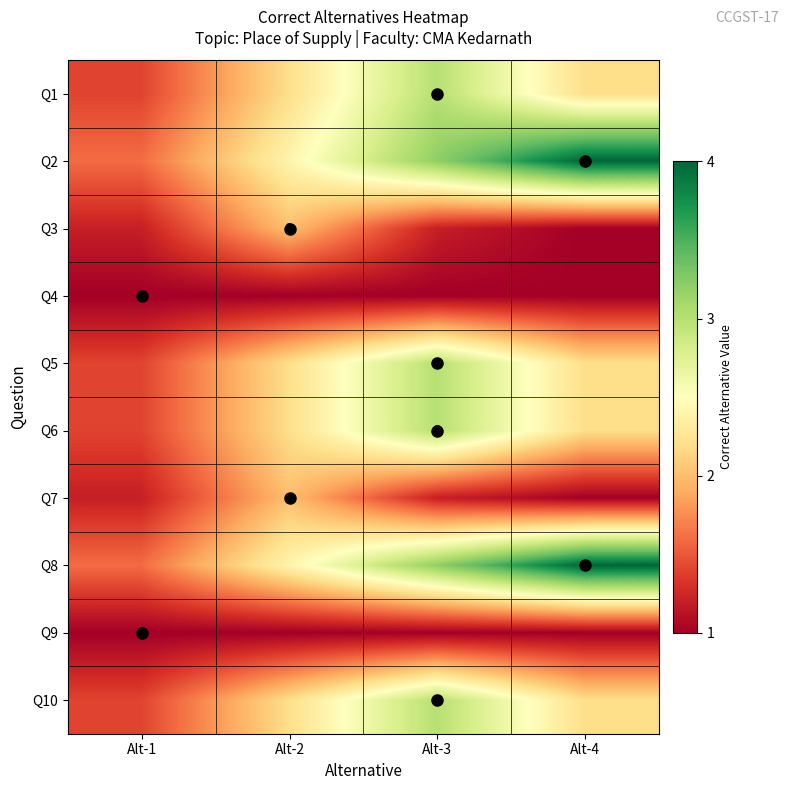

At which category is the sum across all series the highest?

Alt-3